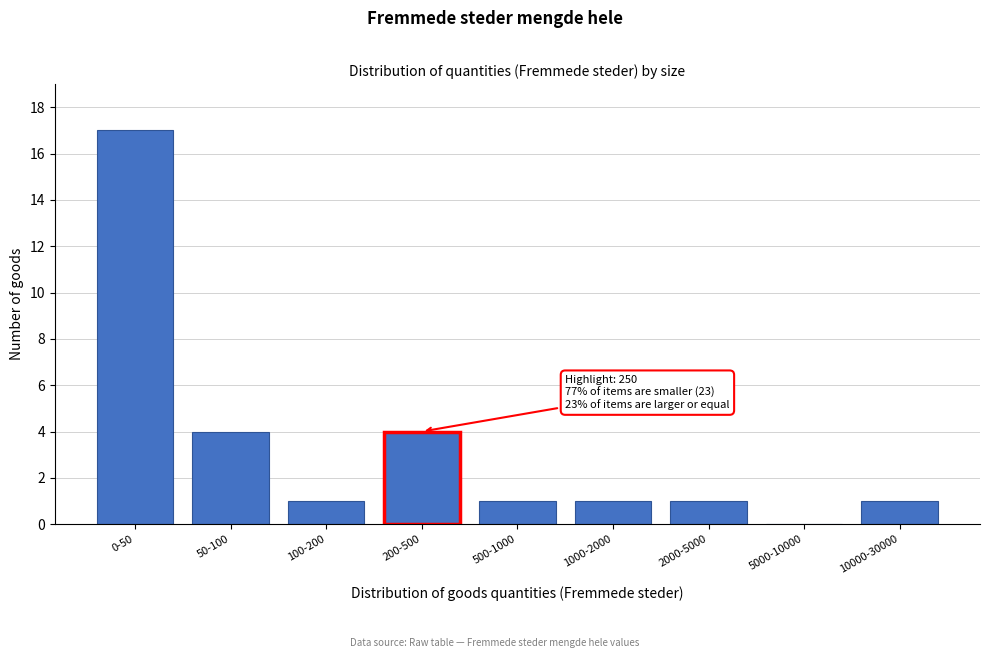

Reading right to left, what are all the values shown in this chart?

10000-30000=1	5000-10000=0	2000-5000=1	1000-2000=1	500-1000=1	200-500=4	100-200=1	50-100=4	0-50=17